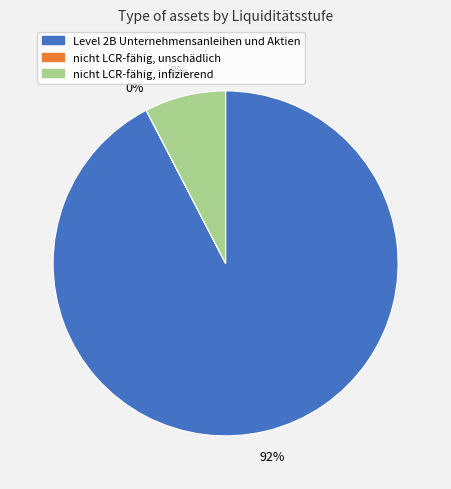

The Level 2B Unternehmensanleihen und Aktien slice represents 87% of the pie. True or false?

False